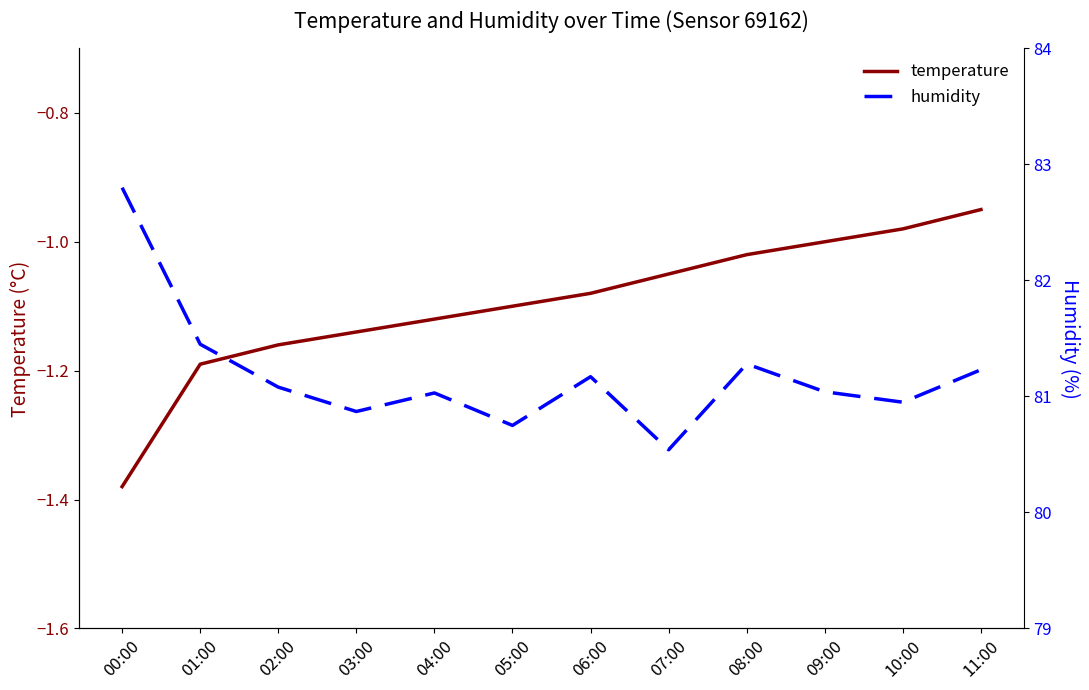

What is the spread (max minus min) of values at 10:00?

81.9